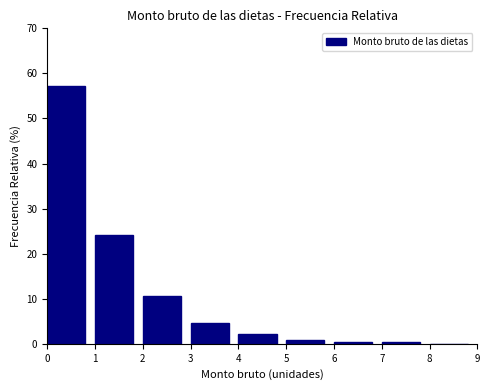

Which range on the x-axis has the tallest bar?

0 to 1